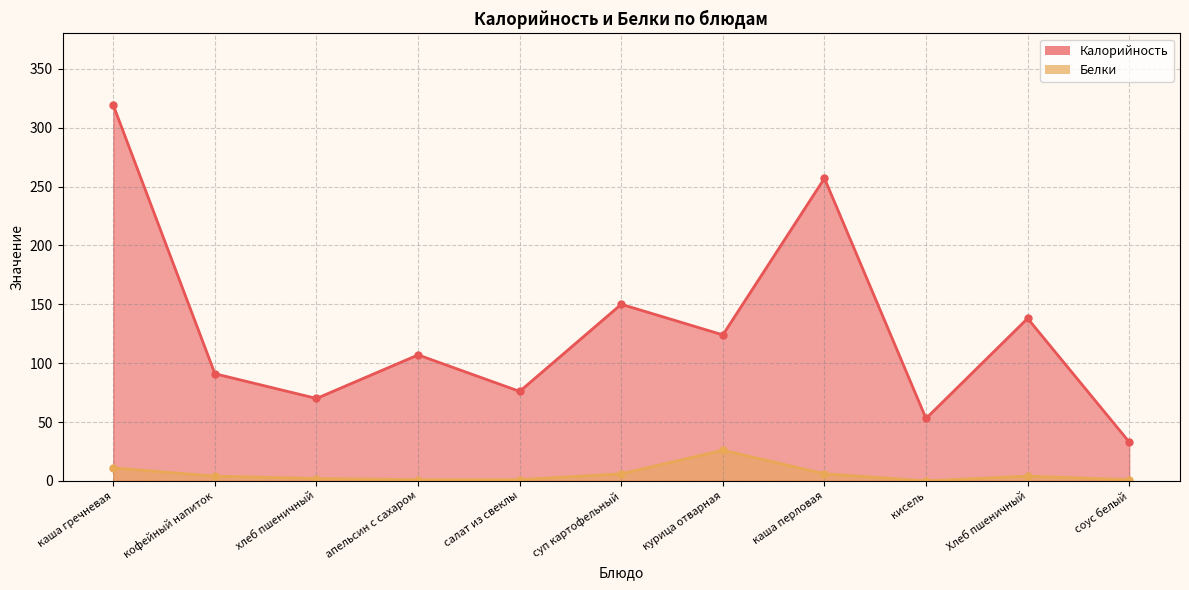

Rank the series at курица отварная from highest to lowest value.

Калорийность, Белки